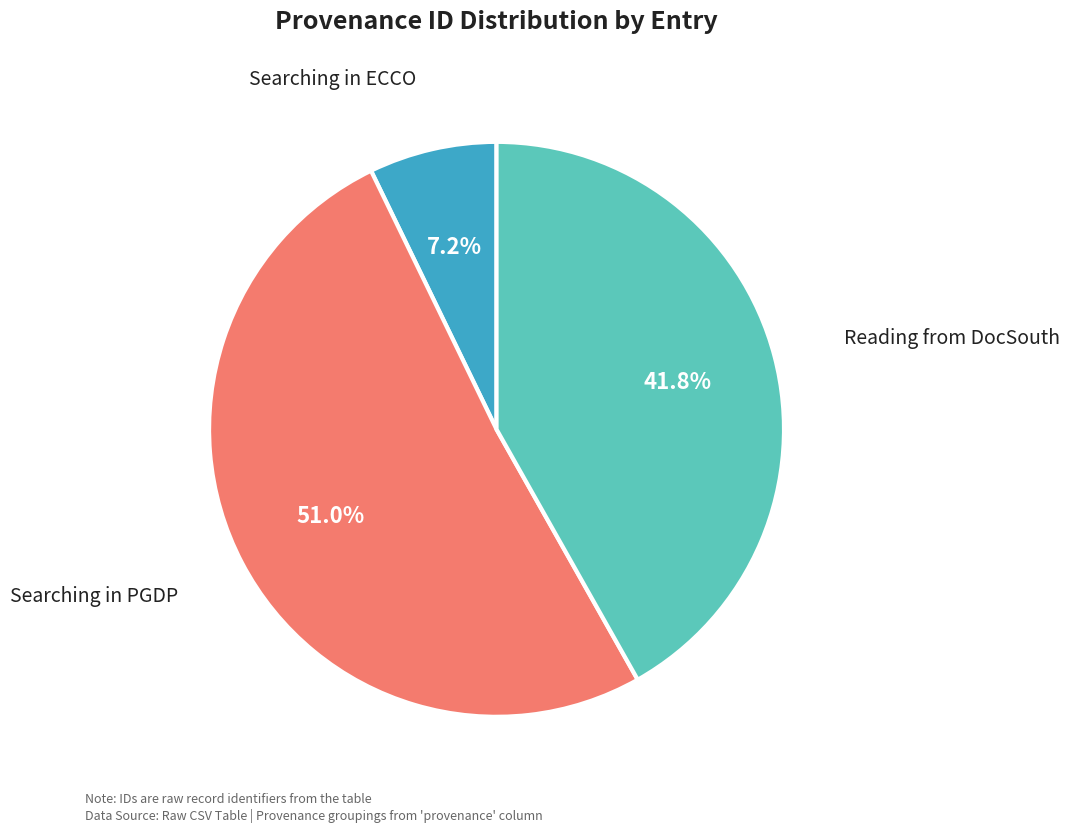

Count the number of slices in the pie.

3